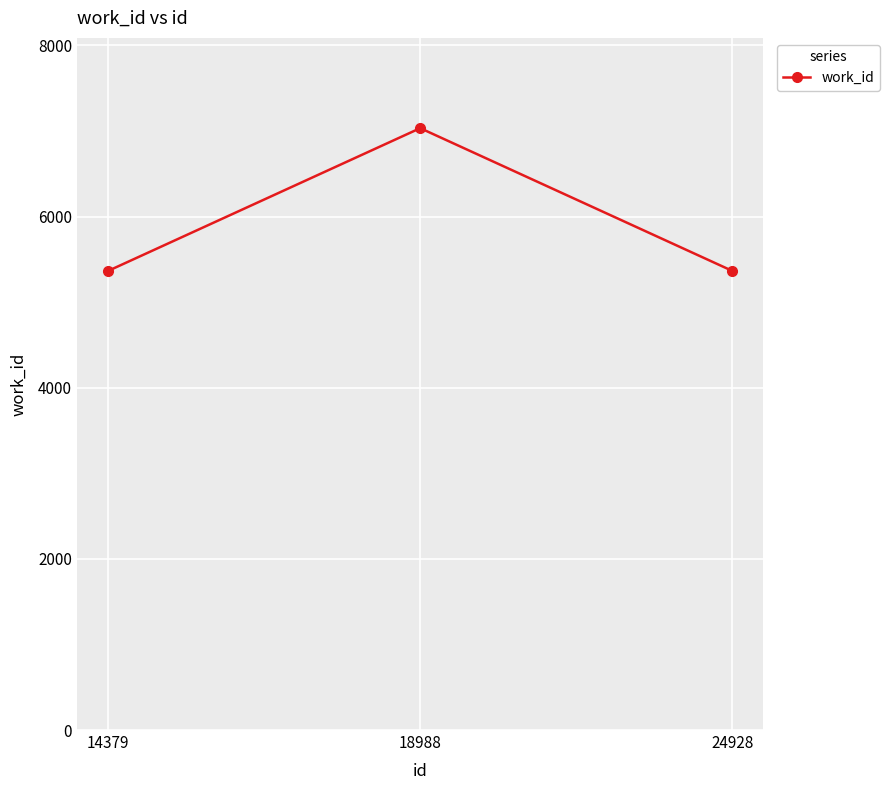

How many data points are above 5366?

1